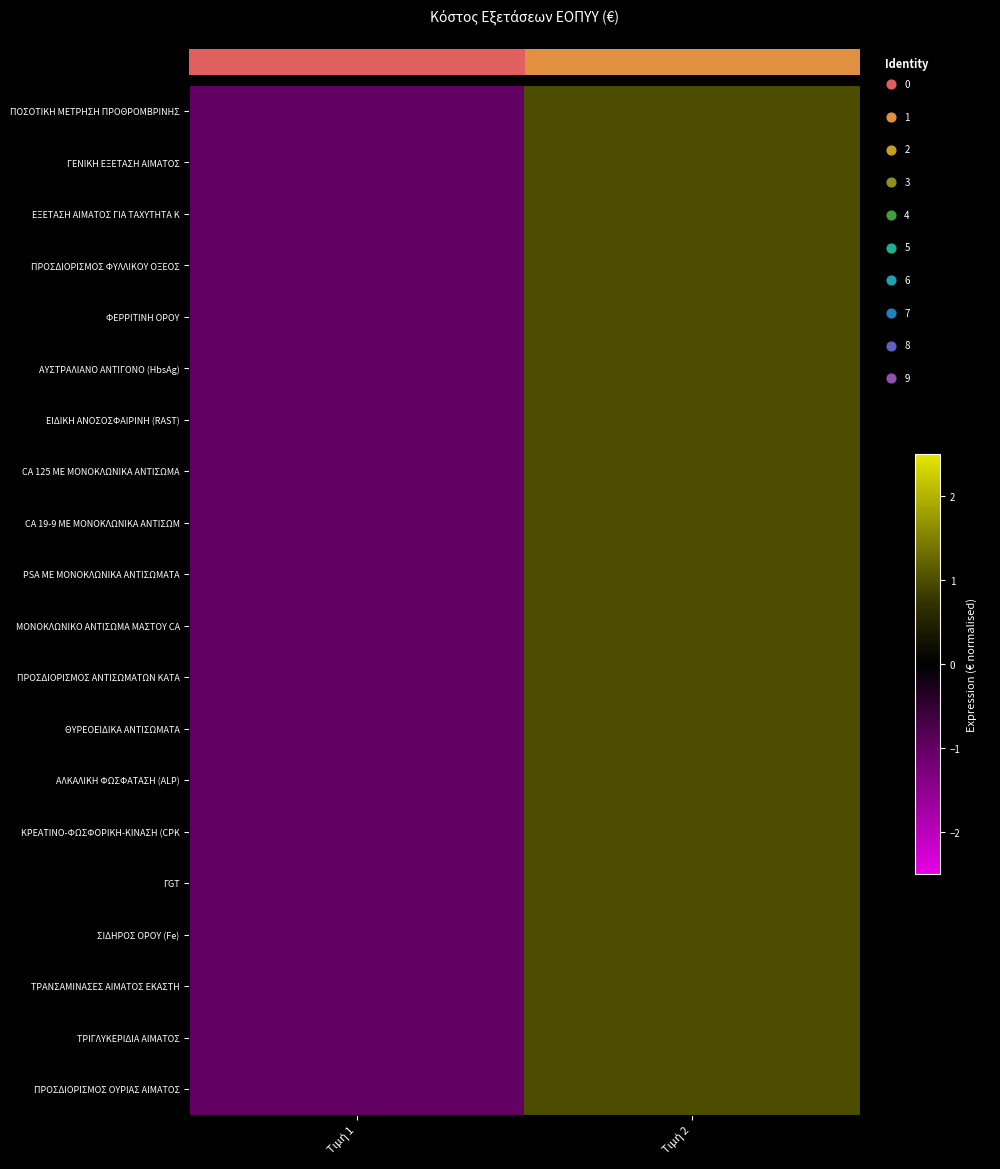

Rank the categories by row_7 value from lowest to highest.

Τιμή 1, Τιμή 2